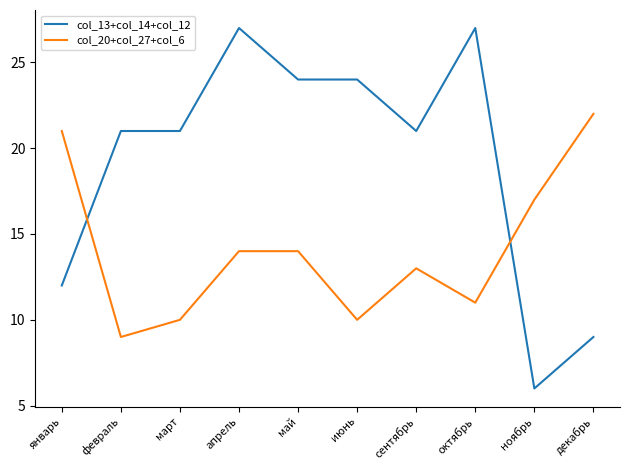

What is the average value of the col_13+col_14+col_12 series?

19